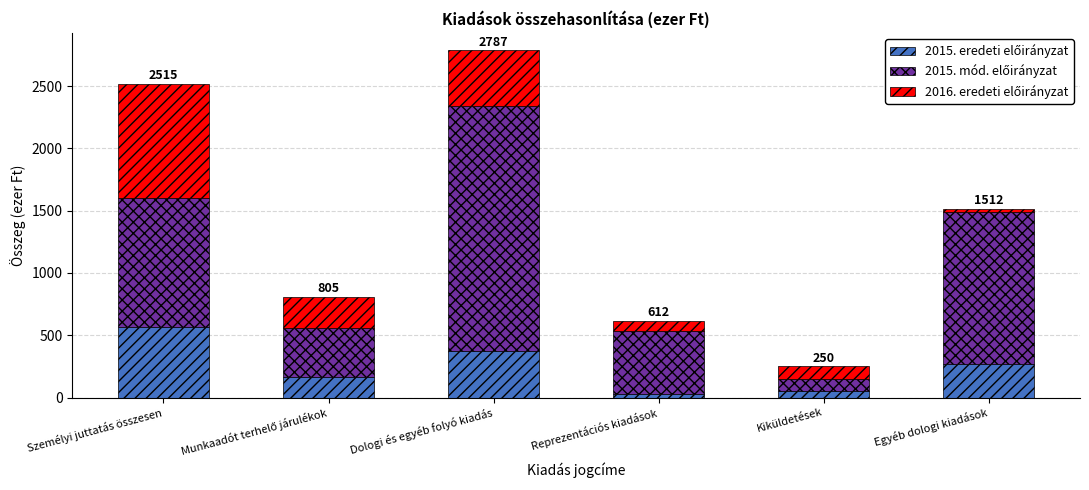

What is the total value across all series at Személyi juttatás összesen?

2515